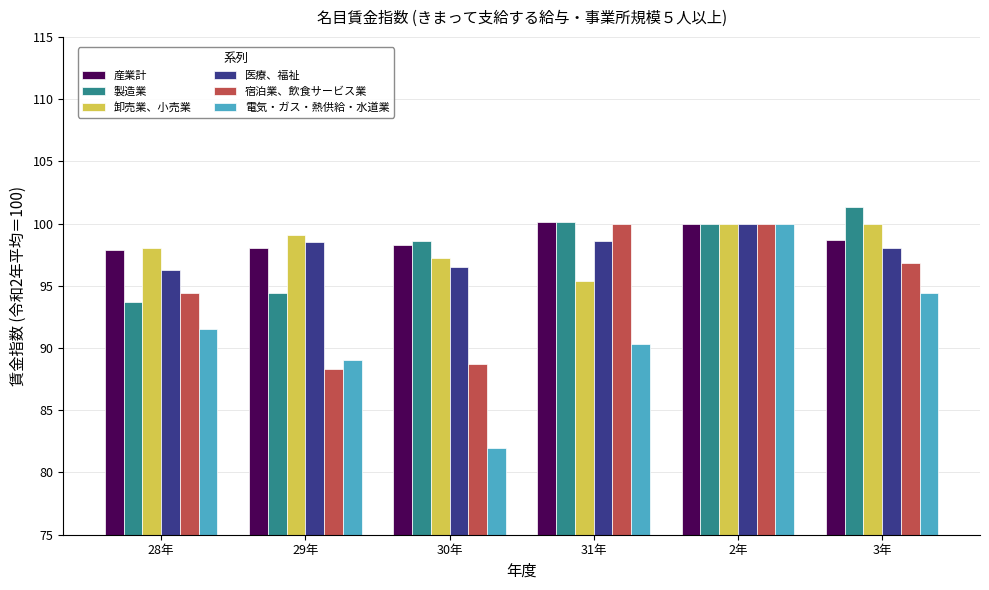

Is it true that 電気・ガス・熱供給・水道業 equals 91.5 at 28年?

True